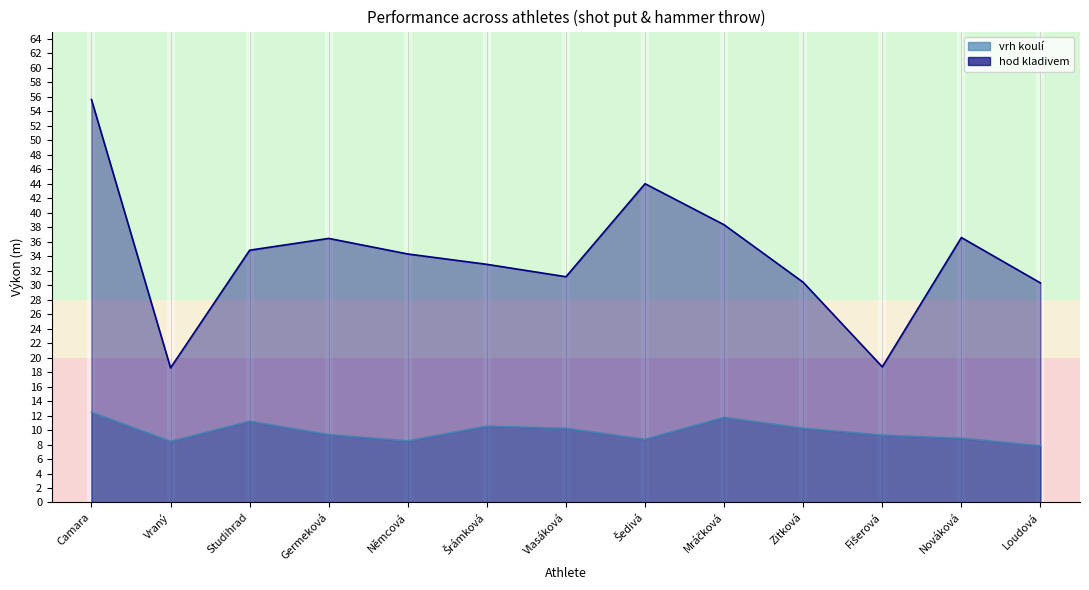

List the labels in order of vrh koulí value, smallest first.

Loudová, Vraný, Němcová, Šedivá, Nováková, Fišerová, Germeková, Vlasáková, Zitková, Šrámková, Studihrad, Mráčková, Camara